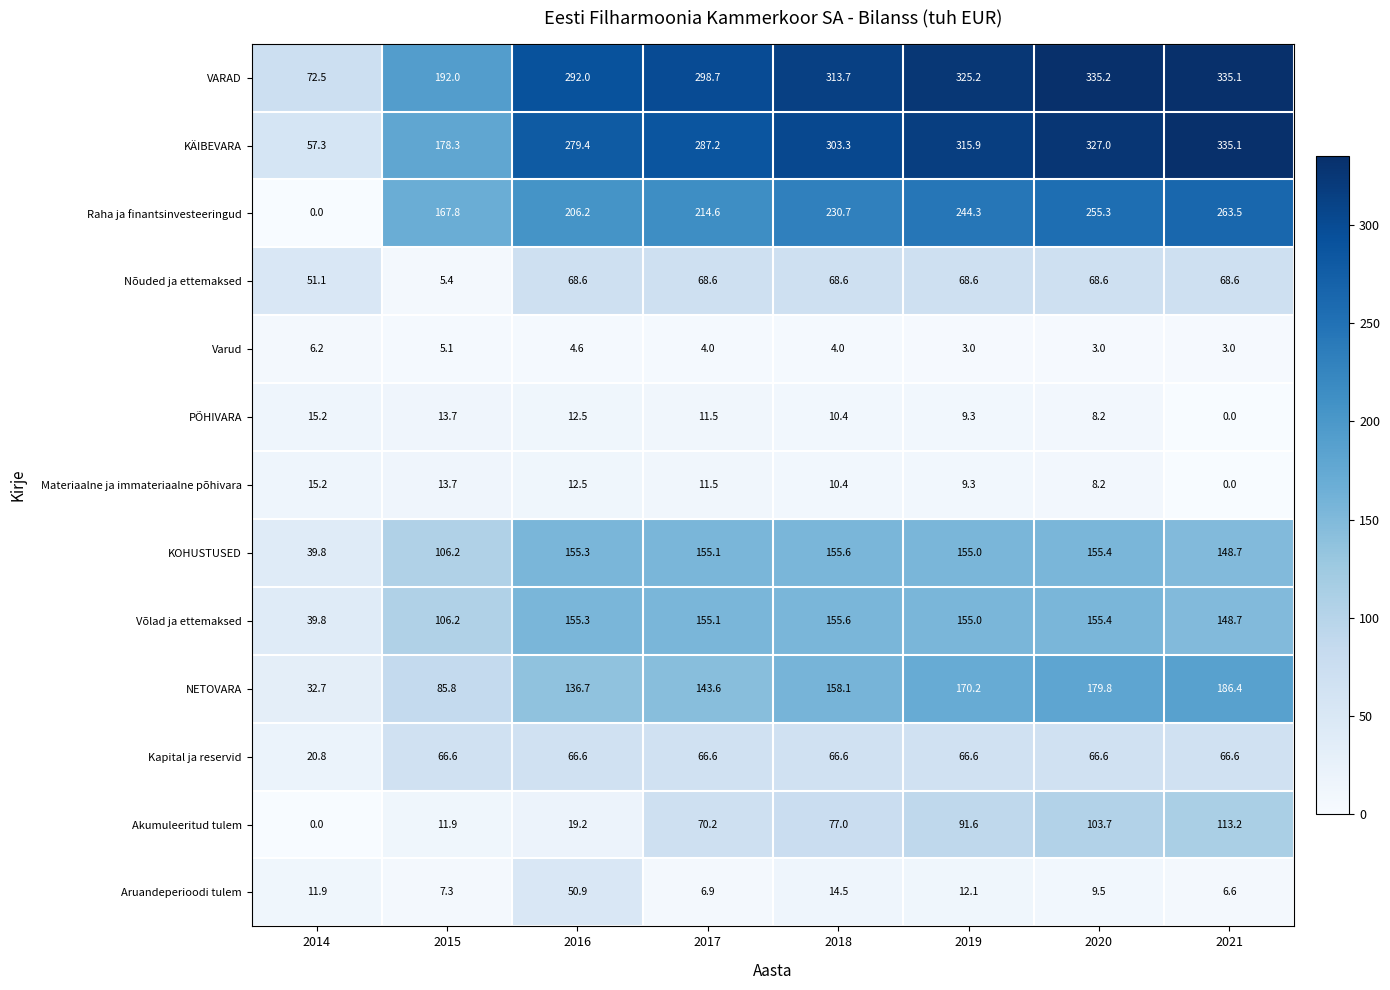

What is the total value across all series at 2019?

1626.1